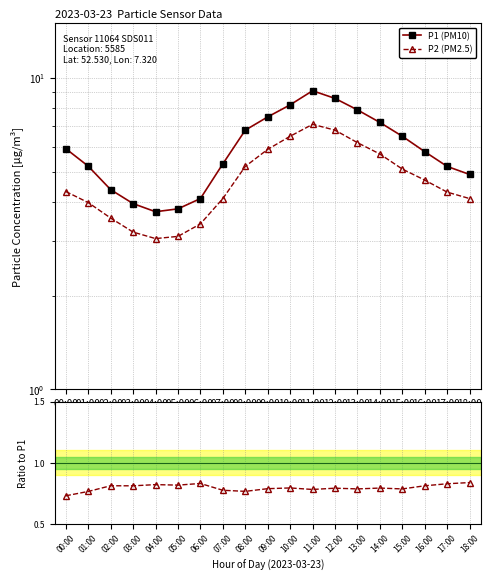

True or false: P2 (PM2.5) and P2/P1 intersect in this chart.

False